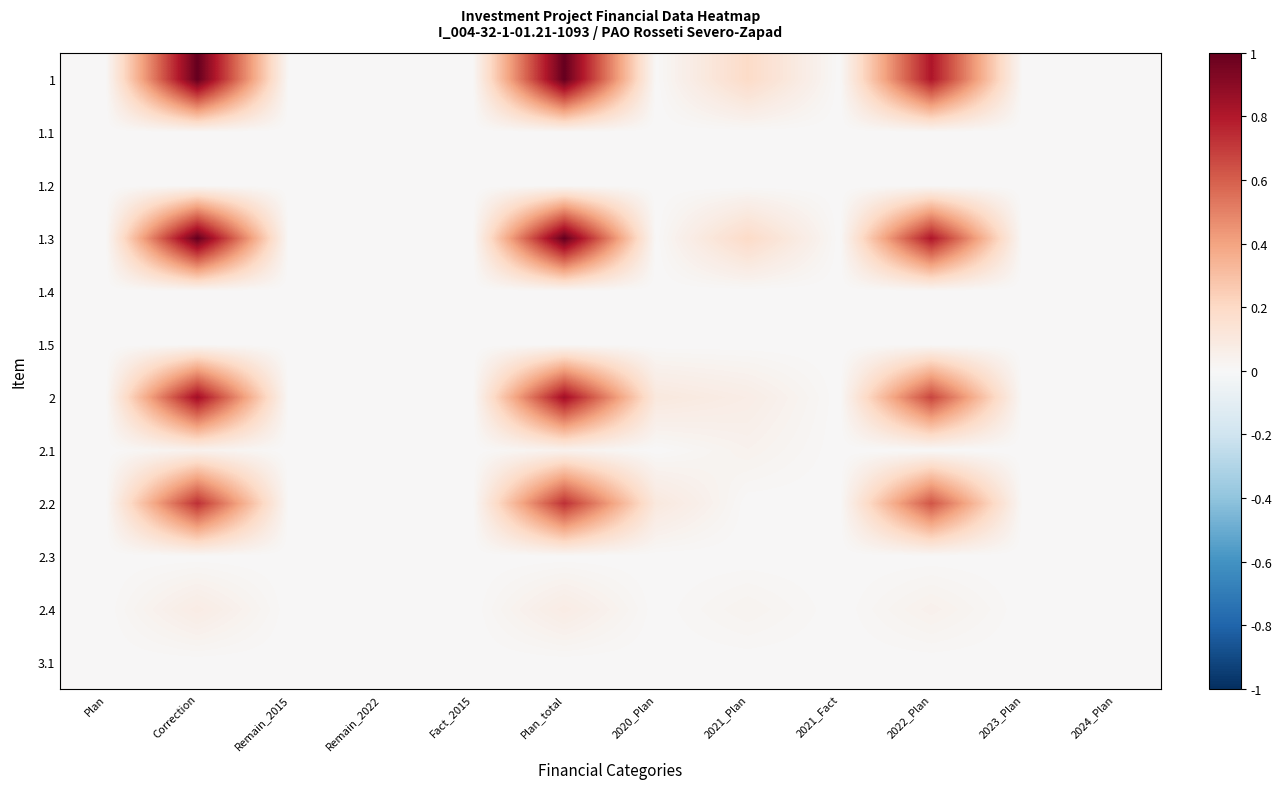

Reading left to right, what are all the values shown in this chart?

1: Plan=0.0	Correction=1.0	Remain_2015=0.0	Remain_2022=0.0	Fact_2015=0.0	Plan_total=1.0	2020_Plan=0.0	2021_Plan=0.2	2021_Fact=0.0	2022_Plan=0.8	2023_Plan=0.0	2024_Plan=0.0
1.1: Plan=0.0	Correction=0.0	Remain_2015=0.0	Remain_2022=0.0	Fact_2015=0.0	Plan_total=0.0	2020_Plan=0.0	2021_Plan=0.0	2021_Fact=0.0	2022_Plan=0.0	2023_Plan=0.0	2024_Plan=0.0
1.2: Plan=0.0	Correction=0.0	Remain_2015=0.0	Remain_2022=0.0	Fact_2015=0.0	Plan_total=0.0	2020_Plan=0.0	2021_Plan=0.0	2021_Fact=0.0	2022_Plan=0.0	2023_Plan=0.0	2024_Plan=0.0
1.3: Plan=0.0	Correction=1.0	Remain_2015=0.0	Remain_2022=0.0	Fact_2015=0.0	Plan_total=1.0	2020_Plan=0.0	2021_Plan=0.2	2021_Fact=0.0	2022_Plan=0.8	2023_Plan=0.0	2024_Plan=0.0
1.4: Plan=0.0	Correction=0.0	Remain_2015=0.0	Remain_2022=0.0	Fact_2015=0.0	Plan_total=0.0	2020_Plan=0.0	2021_Plan=0.0	2021_Fact=0.0	2022_Plan=0.0	2023_Plan=0.0	2024_Plan=0.0
1.5: Plan=0.0	Correction=0.0	Remain_2015=0.0	Remain_2022=0.0	Fact_2015=0.0	Plan_total=0.0	2020_Plan=0.0	2021_Plan=0.0	2021_Fact=0.0	2022_Plan=0.0	2023_Plan=0.0	2024_Plan=0.0
2: Plan=0.0	Correction=0.8	Remain_2015=0.0	Remain_2022=0.0	Fact_2015=0.0	Plan_total=0.8	2020_Plan=0.1	2021_Plan=0.1	2021_Fact=0.0	2022_Plan=0.7	2023_Plan=0.0	2024_Plan=0.0
2.1: Plan=0.0	Correction=0.0	Remain_2015=0.0	Remain_2022=0.0	Fact_2015=0.0	Plan_total=0.0	2020_Plan=0.0	2021_Plan=0.0	2021_Fact=0.0	2022_Plan=0.0	2023_Plan=0.0	2024_Plan=0.0
2.2: Plan=0.0	Correction=0.7	Remain_2015=0.0	Remain_2022=0.0	Fact_2015=0.0	Plan_total=0.7	2020_Plan=0.1	2021_Plan=0.0	2021_Fact=0.0	2022_Plan=0.6	2023_Plan=0.0	2024_Plan=0.0
2.3: Plan=0.0	Correction=0.0	Remain_2015=0.0	Remain_2022=0.0	Fact_2015=0.0	Plan_total=0.0	2020_Plan=0.0	2021_Plan=0.0	2021_Fact=0.0	2022_Plan=0.0	2023_Plan=0.0	2024_Plan=0.0
2.4: Plan=0.0	Correction=0.1	Remain_2015=0.0	Remain_2022=0.0	Fact_2015=0.0	Plan_total=0.1	2020_Plan=0.0	2021_Plan=0.0	2021_Fact=0.0	2022_Plan=0.0	2023_Plan=0.0	2024_Plan=0.0
3.1: Plan=0.0	Correction=0.0	Remain_2015=0.0	Remain_2022=0.0	Fact_2015=0.0	Plan_total=0.0	2020_Plan=0.0	2021_Plan=0.0	2021_Fact=0.0	2022_Plan=0.0	2023_Plan=0.0	2024_Plan=0.0